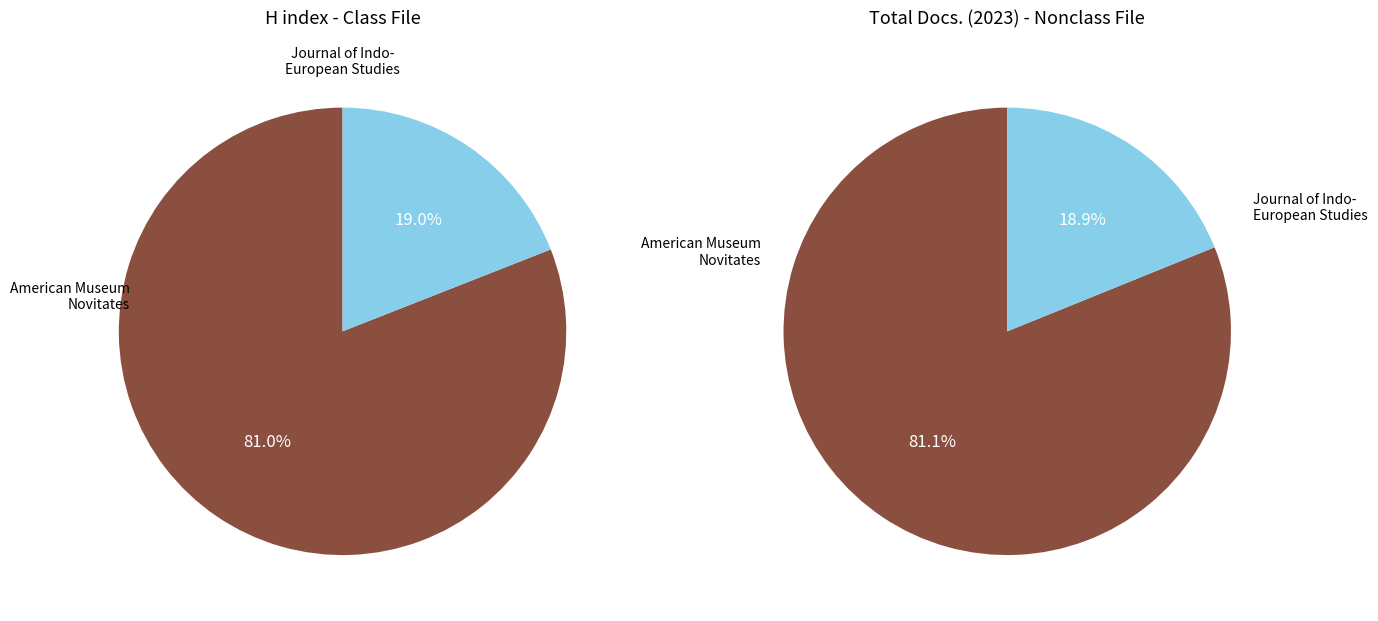

True or false: American Museum Novitates accounts for 81% of the total.

True